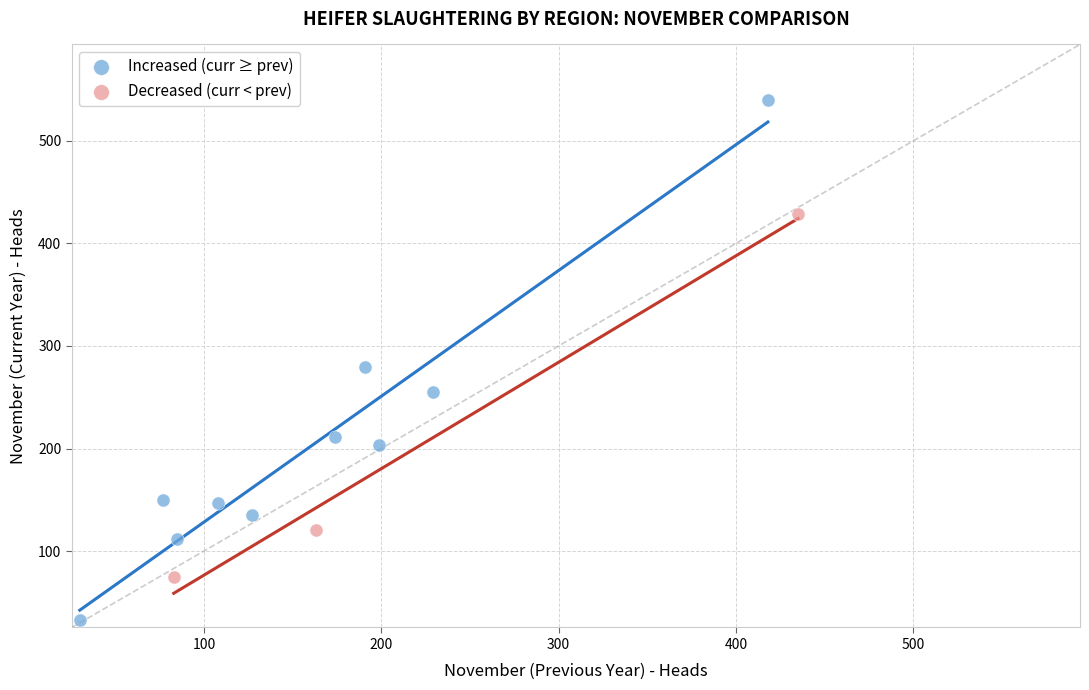

Which series contains the lowest Y value?

Increased (curr ≥ prev)